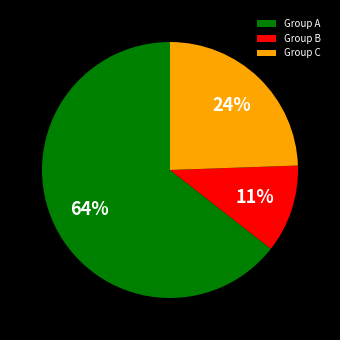

Rank the categories by value from lowest to highest.

Group B, Group C, Group A